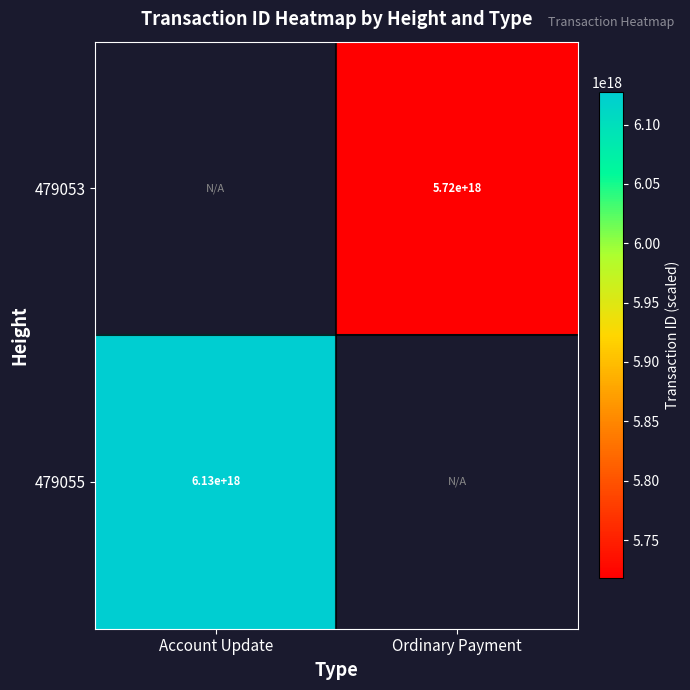

The value of 479055 at Account Update is 9439511327854032896. True or false?

False